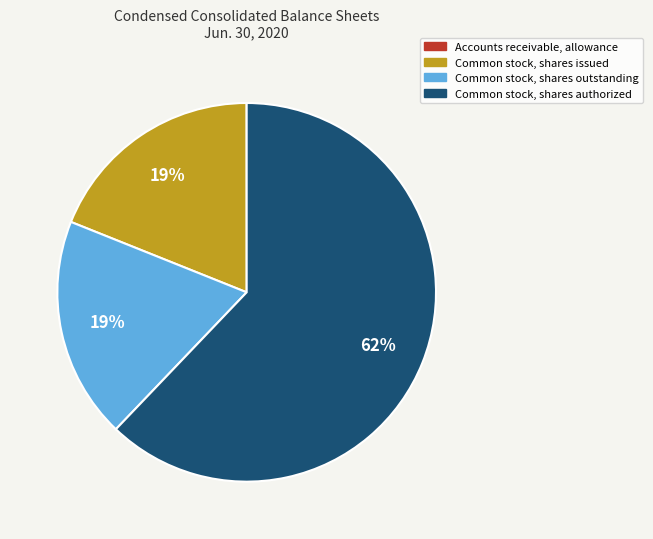

Does Common stock, shares authorized account for over 50% of the chart?

Yes